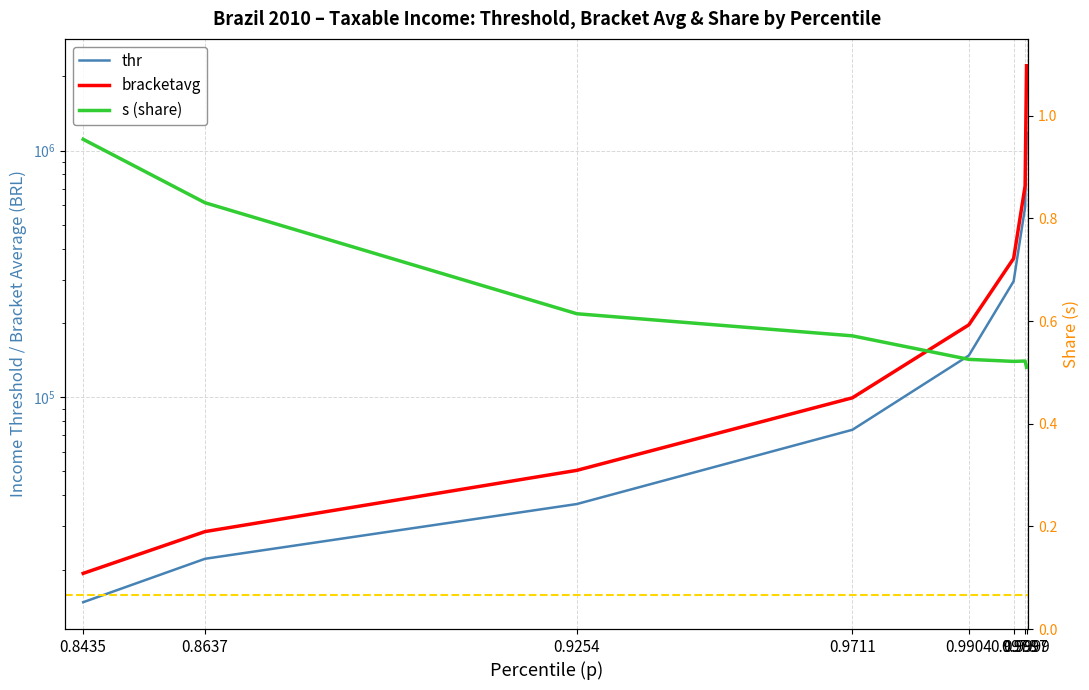

Between 0.8637 and 0.9978, which series saw the biggest shift?

bracketavg